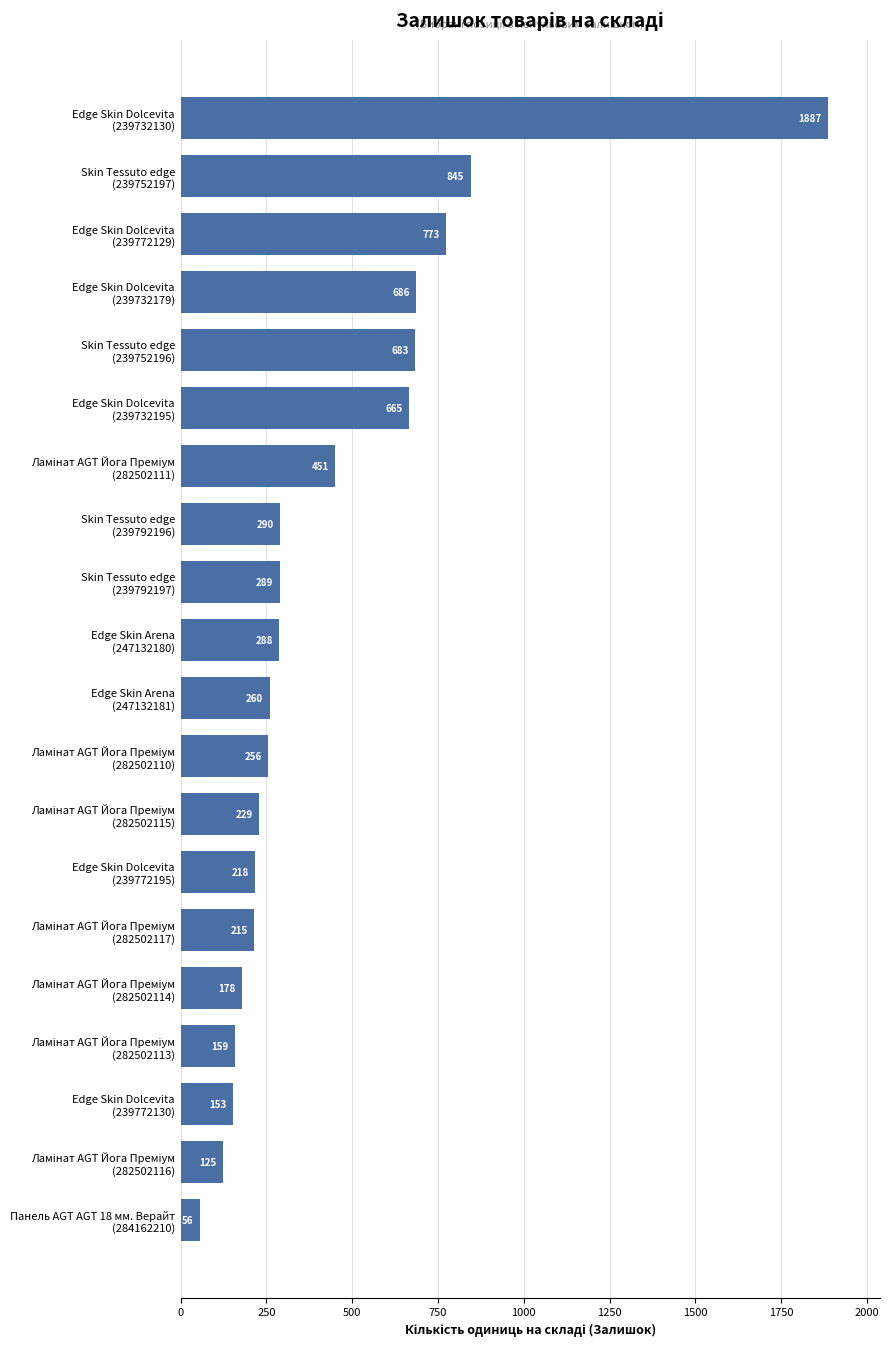

What is the maximum value shown in the chart?

1887